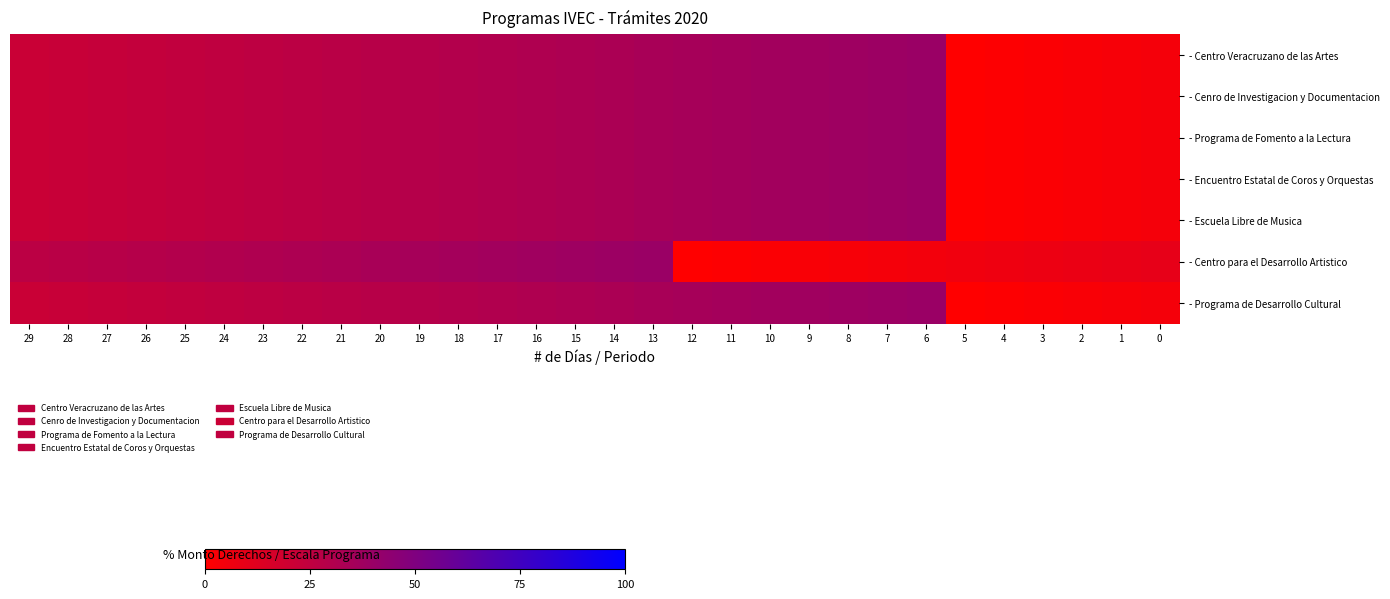

Reading left to right, extract all data points from this chart.

- Centro Veracruzano de las Artes: 29=21.2	28=22.0	27=22.8	26=23.6	25=24.4	24=25.2	23=26.0	22=26.8	21=27.6	20=28.4	19=29.2	18=30.0	17=30.8	16=31.6	15=32.4	14=33.2	13=34.0	12=34.8	11=35.6	10=36.4	9=37.2	8=38.0	7=38.8	6=39.6	5=0.0	4=0.8	3=1.6	2=2.4	1=3.2	0=4.0
- Cenro de Investigacion y Documentacion: 29=21.2	28=22.0	27=22.8	26=23.6	25=24.4	24=25.2	23=26.0	22=26.8	21=27.6	20=28.4	19=29.2	18=30.0	17=30.8	16=31.6	15=32.4	14=33.2	13=34.0	12=34.8	11=35.6	10=36.4	9=37.2	8=38.0	7=38.8	6=39.6	5=0.0	4=0.8	3=1.6	2=2.4	1=3.2	0=4.0
- Programa de Fomento a la Lectura: 29=21.2	28=22.0	27=22.8	26=23.6	25=24.4	24=25.2	23=26.0	22=26.8	21=27.6	20=28.4	19=29.2	18=30.0	17=30.8	16=31.6	15=32.4	14=33.2	13=34.0	12=34.8	11=35.6	10=36.4	9=37.2	8=38.0	7=38.8	6=39.6	5=0.0	4=0.8	3=1.6	2=2.4	1=3.2	0=4.0
- Encuentro Estatal de Coros y Orquestas: 29=21.2	28=22.0	27=22.8	26=23.6	25=24.4	24=25.2	23=26.0	22=26.8	21=27.6	20=28.4	19=29.2	18=30.0	17=30.8	16=31.6	15=32.4	14=33.2	13=34.0	12=34.8	11=35.6	10=36.4	9=37.2	8=38.0	7=38.8	6=39.6	5=0.0	4=0.8	3=1.6	2=2.4	1=3.2	0=4.0
- Escuela Libre de Musica: 29=21.2	28=22.0	27=22.8	26=23.6	25=24.4	24=25.2	23=26.0	22=26.8	21=27.6	20=28.4	19=29.2	18=30.0	17=30.8	16=31.6	15=32.4	14=33.2	13=34.0	12=34.8	11=35.6	10=36.4	9=37.2	8=38.0	7=38.8	6=39.6	5=0.0	4=0.8	3=1.6	2=2.4	1=3.2	0=4.0
- Centro para el Desarrollo Artistico: 29=26.8	28=27.6	27=28.4	26=29.2	25=30.0	24=30.8	23=31.6	22=32.4	21=33.2	20=34.0	19=34.8	18=35.6	17=36.4	16=37.2	15=38.0	14=38.8	13=39.6	12=0.0	11=0.8	10=1.6	9=2.4	8=3.2	7=4.0	6=4.8	5=5.6	4=6.4	3=7.2	2=8.0	1=8.8	0=9.6
- Programa de Desarrollo Cultural: 29=21.2	28=22.0	27=22.8	26=23.6	25=24.4	24=25.2	23=26.0	22=26.8	21=27.6	20=28.4	19=29.2	18=30.0	17=30.8	16=31.6	15=32.4	14=33.2	13=34.0	12=34.8	11=35.6	10=36.4	9=37.2	8=38.0	7=38.8	6=39.6	5=0.0	4=0.8	3=1.6	2=2.4	1=3.2	0=4.0